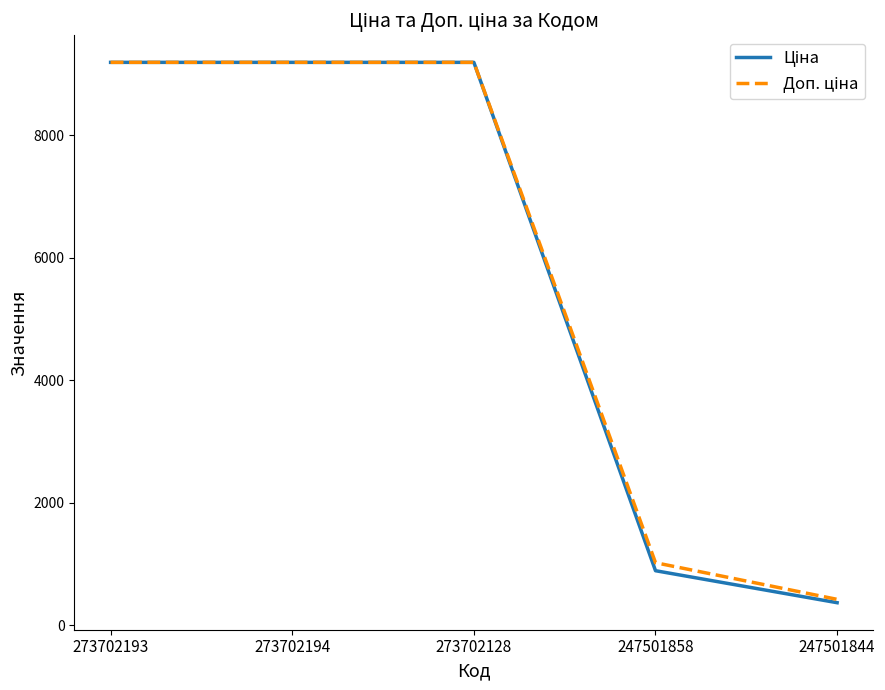

What is the total value across all series at 273702128?

18371.7